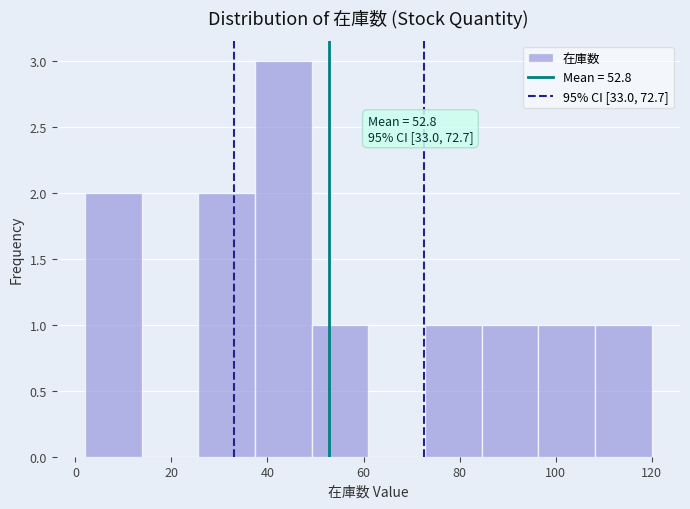

Which range on the x-axis has the tallest bar?

37.4 to 49.2